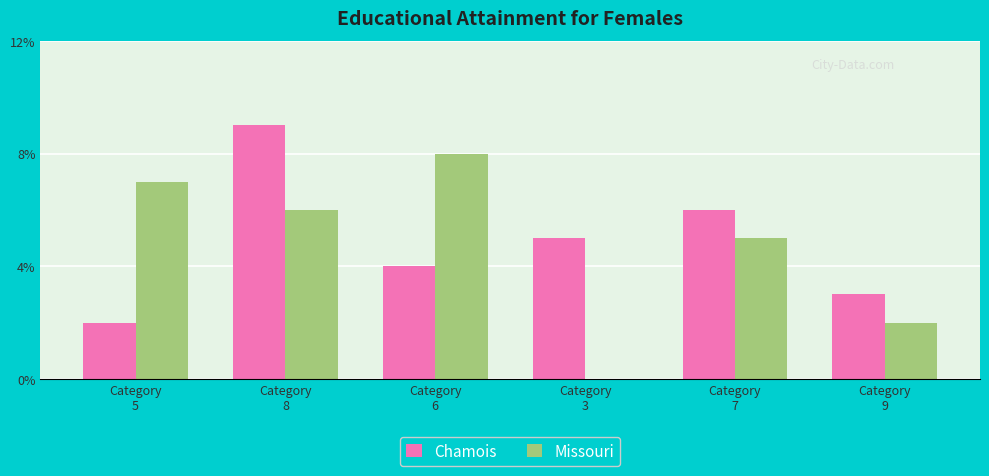

How many series are shown in this chart?

2